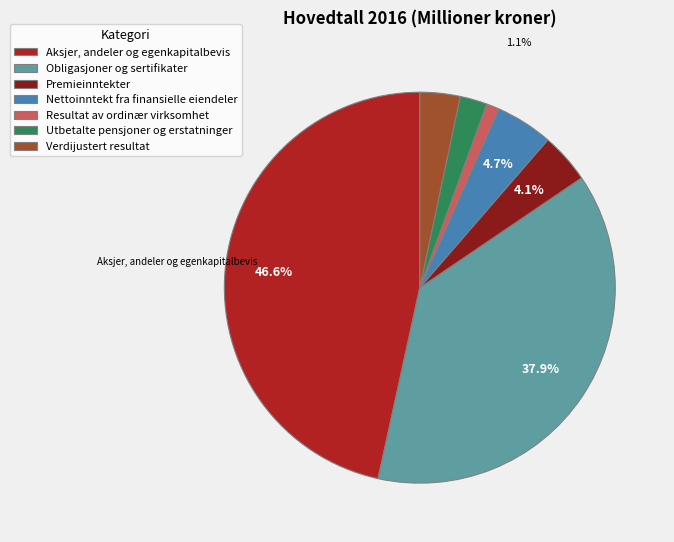

To the nearest percent, what is the difference between the largest and smallest slice percentages?

46%